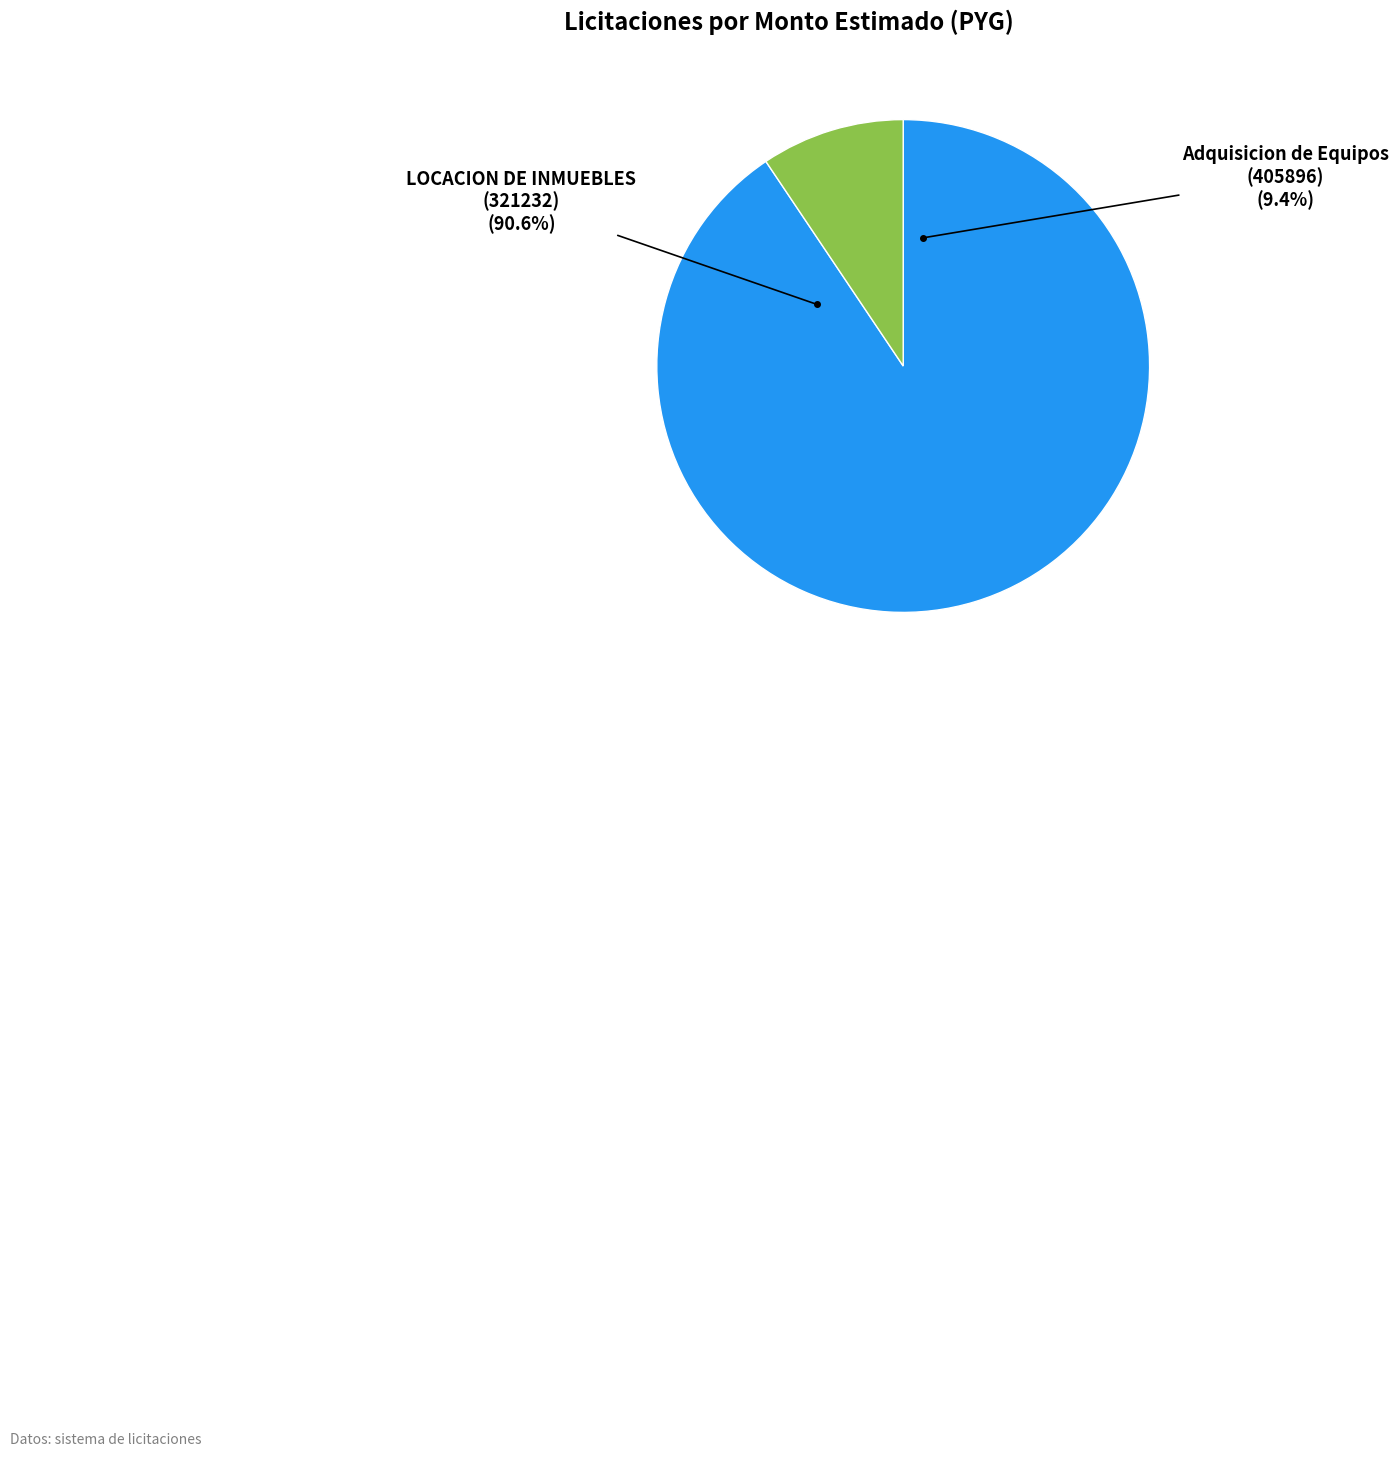

Does any single category account for the majority?

Yes